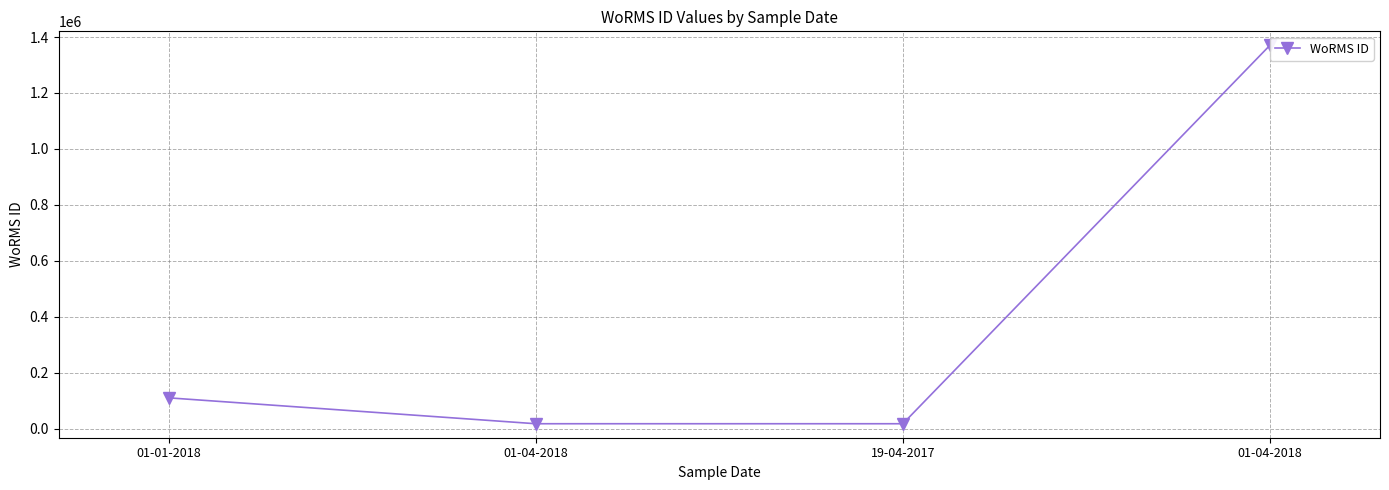

What is the label of the 4th point from the left?

01-04-2018